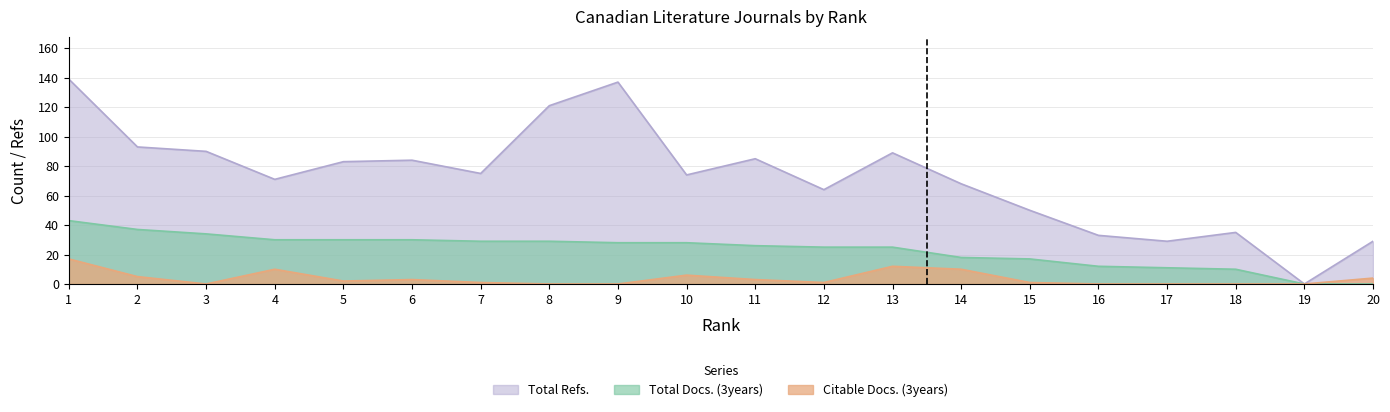

Which category has the highest value in the Citable Docs. (3years) series?

1